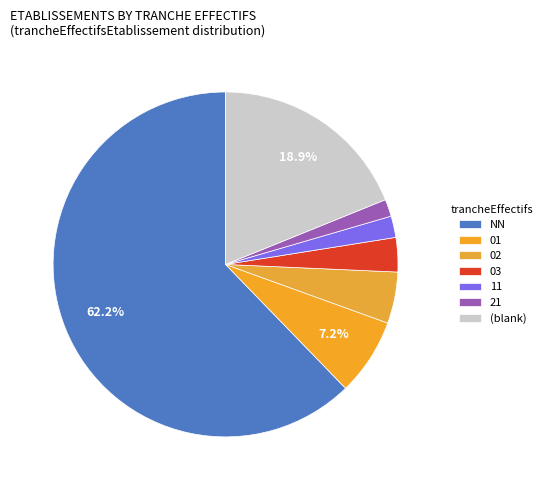

Between 03 and 21, which is larger?

03